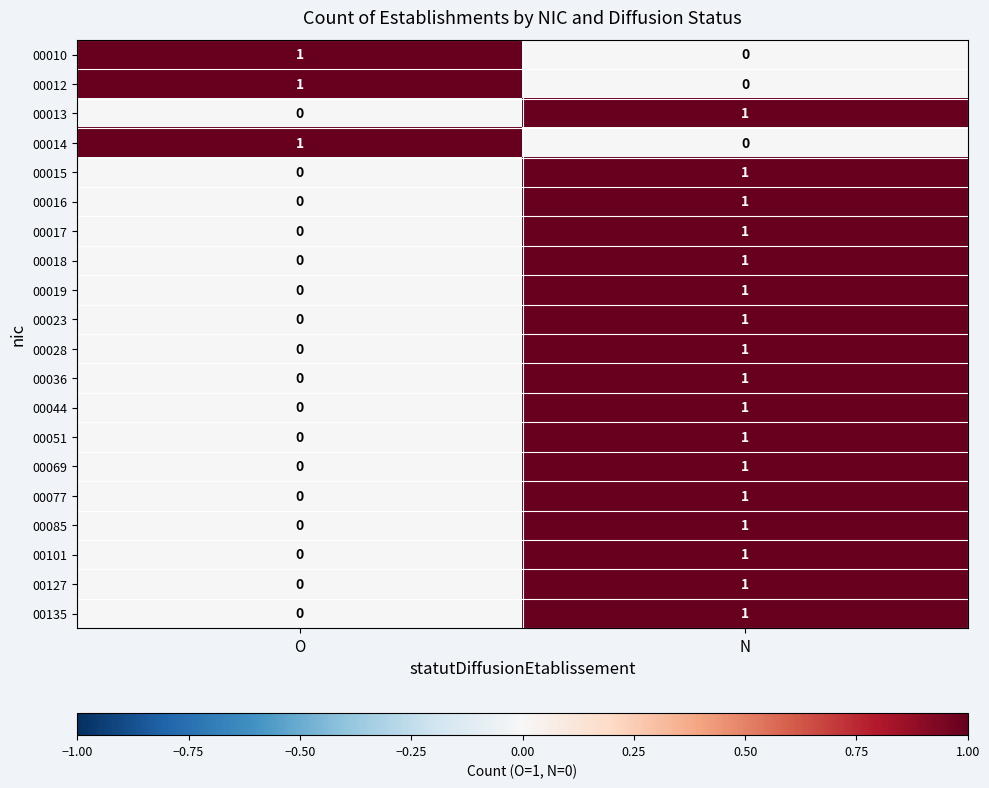

At how many categories does at least one series exceed 0?

2